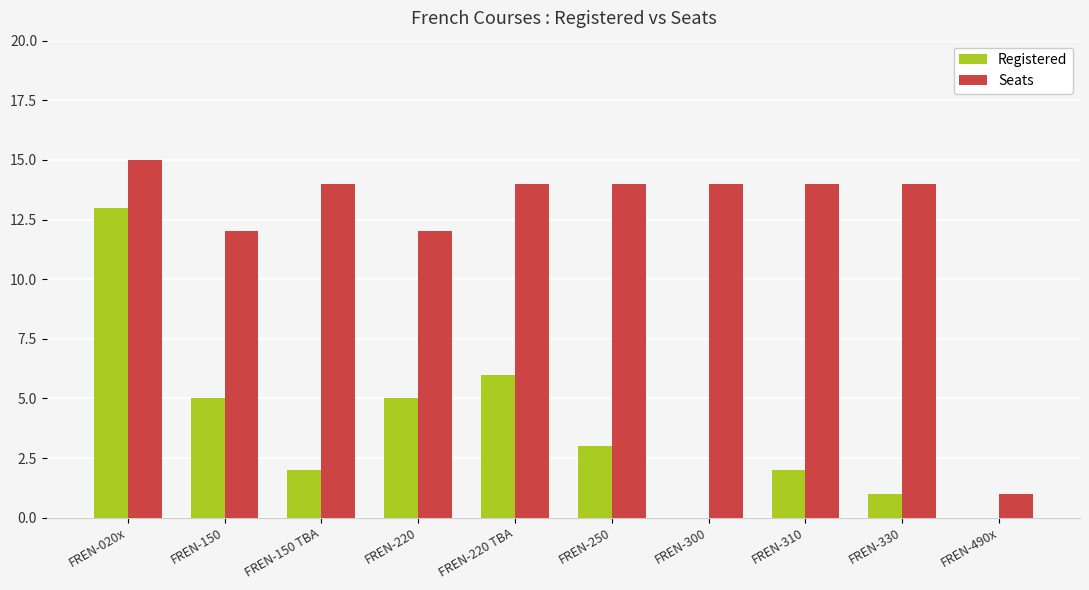

Is the value of Seats at FREN-250 greater than the value of Registered at FREN-300?

Yes